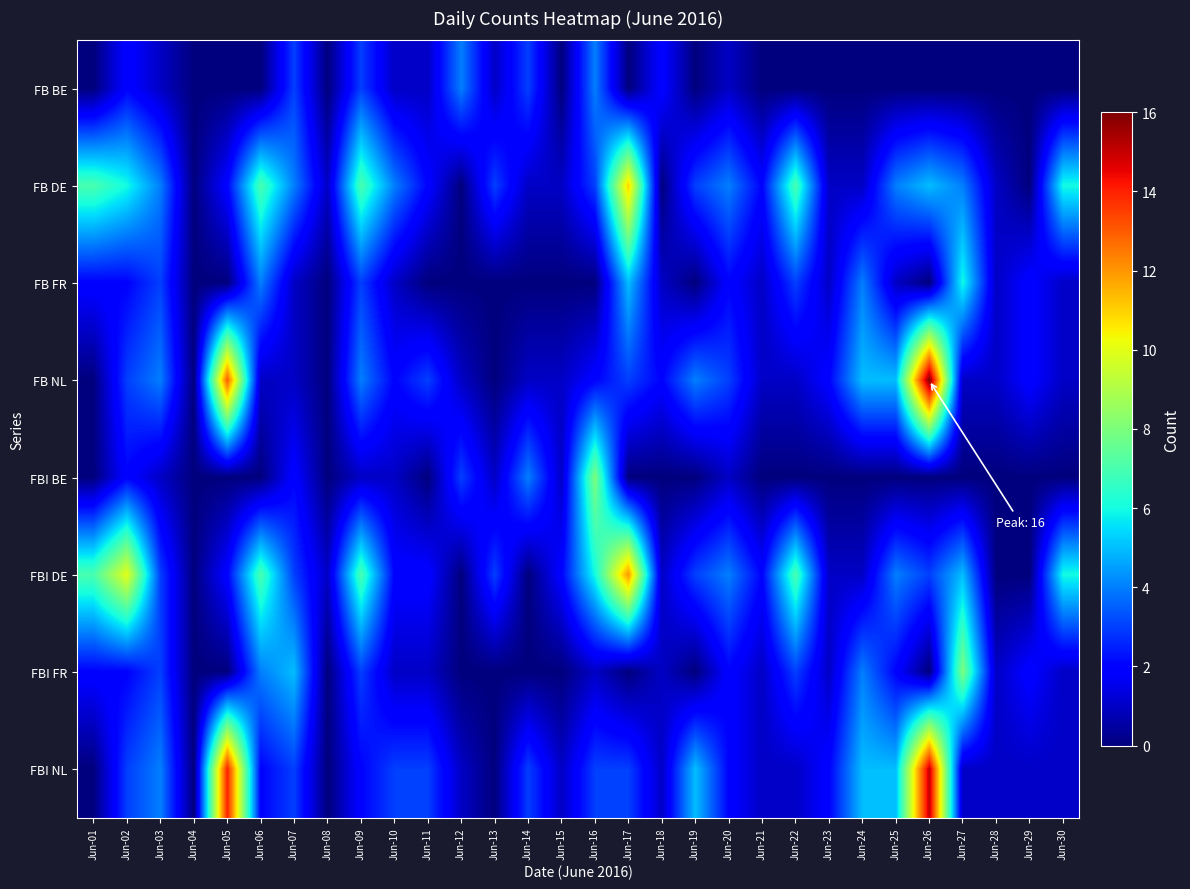

What is the spread (max minus min) of values at Jun-23?

2